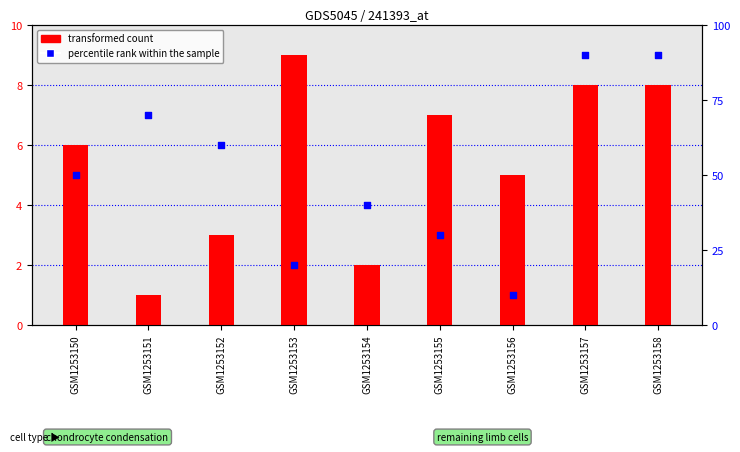

At how many categories does at least one series exceed 6?

9